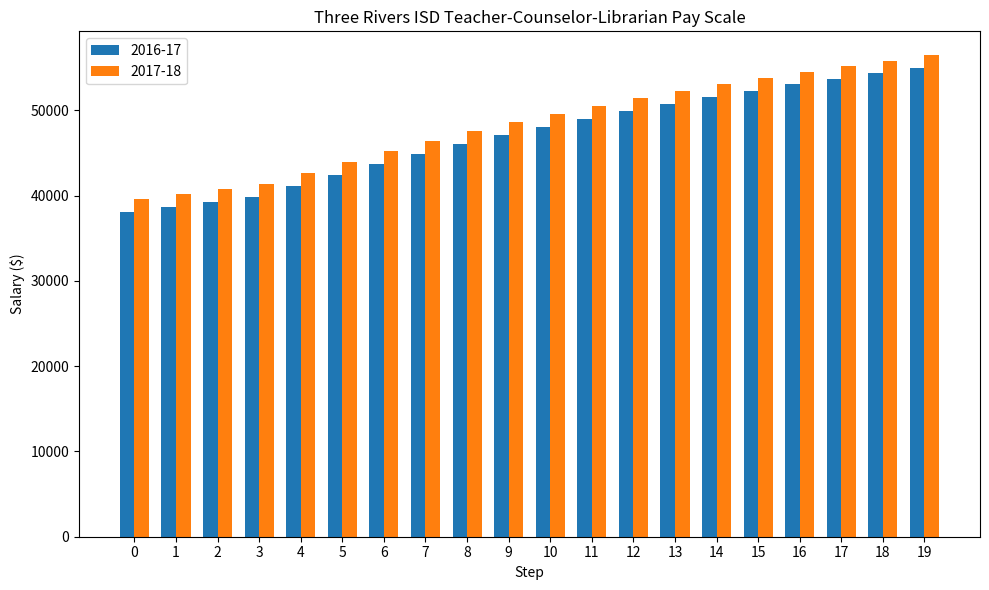

What is the value of the 2017-18 bar at the 13th from the left?

51430